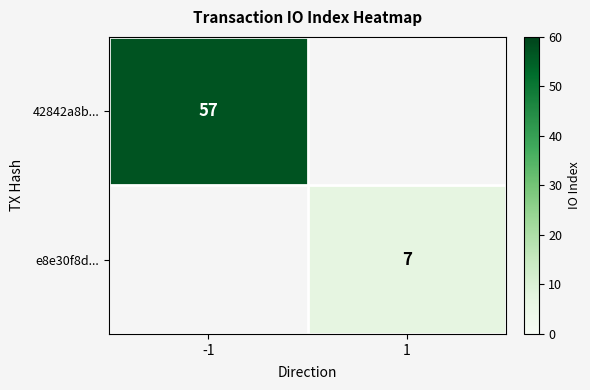

The 42842a8b... series shows 57 at -1. True or false?

True